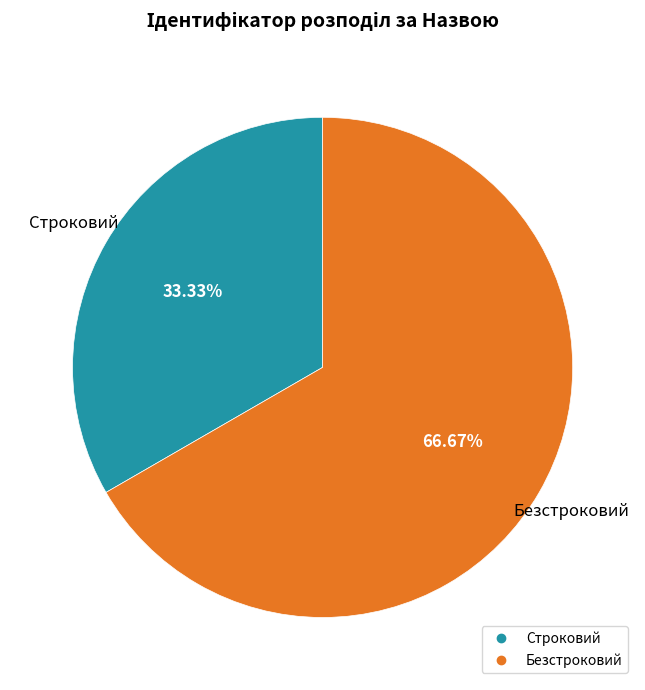

To the nearest percent, what is the difference between the largest and smallest slice percentages?

33%